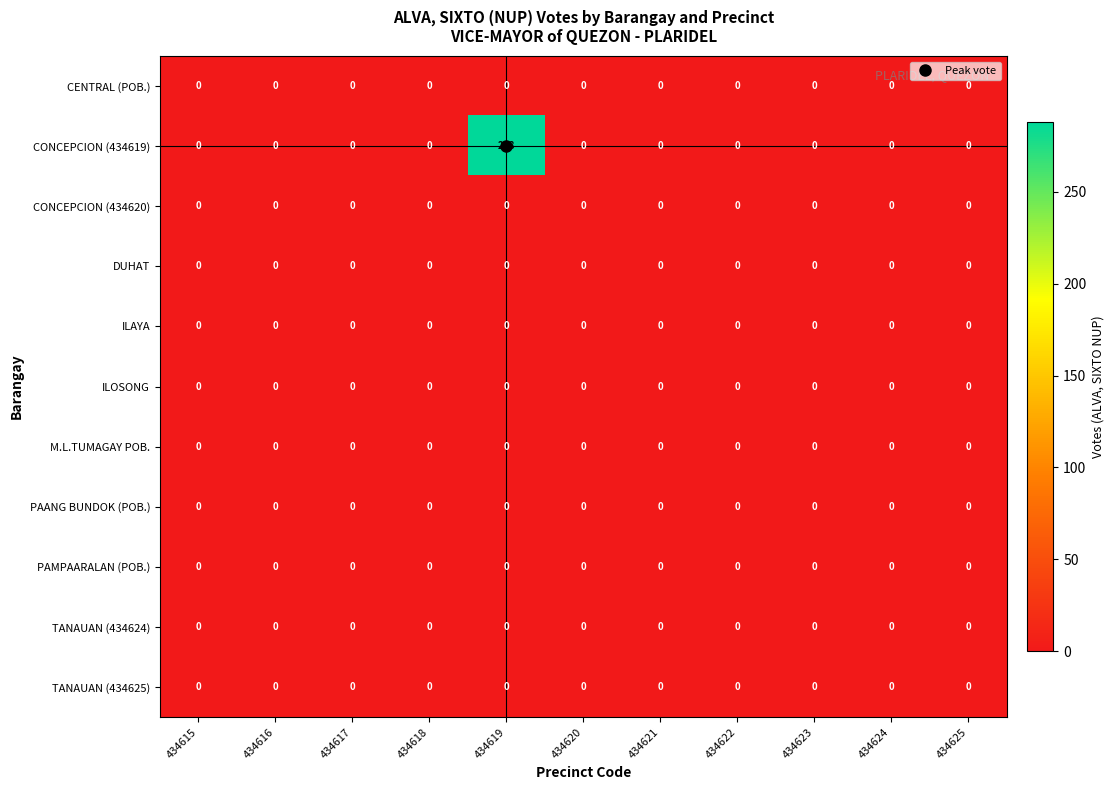

Between 434619 and 434624, which series saw the biggest shift?

CONCEPCION (434619)